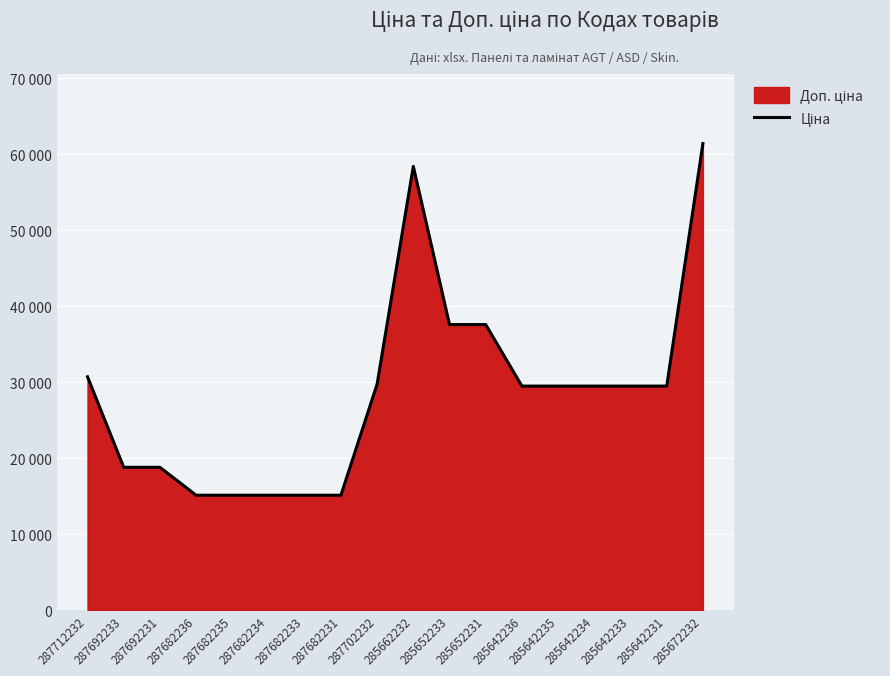

What position from the left is 285642233?

16